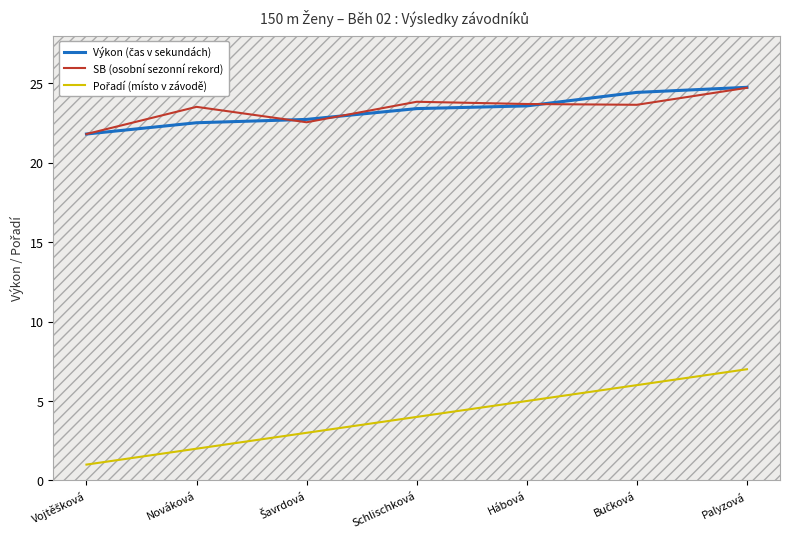

How many interior local valleys does the SB (osobní sezonní rekord) series have?

2